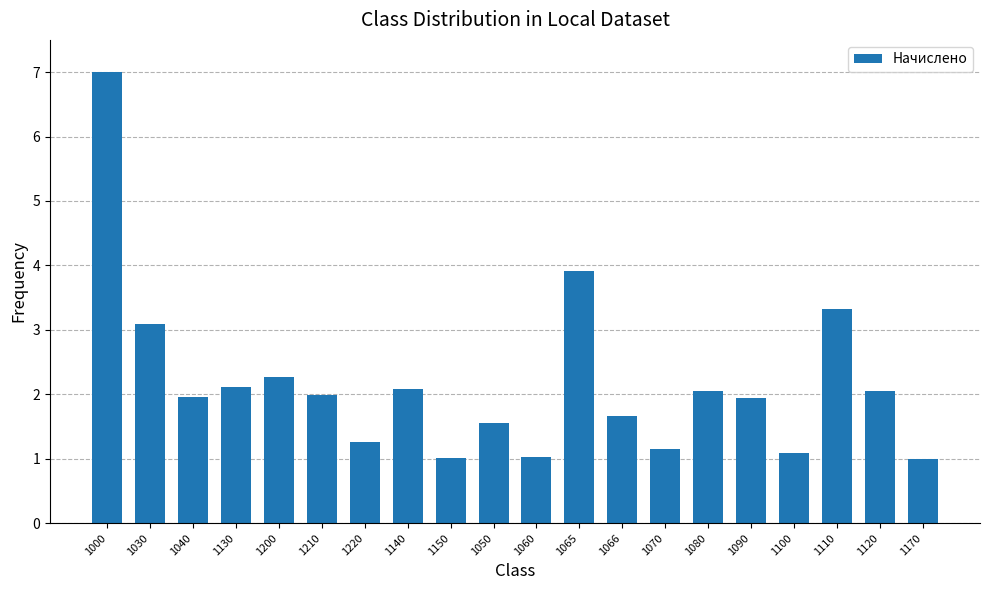

Count the number of data series in this chart.

1